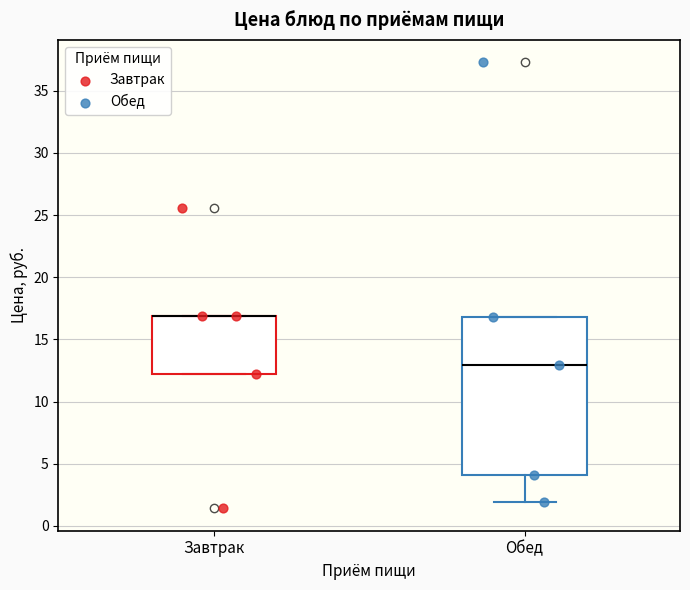

Where is the lower edge of the box for Завтрак on the y-axis? The values are not printed on the chart, so give them approximately, as read against the axis.

12